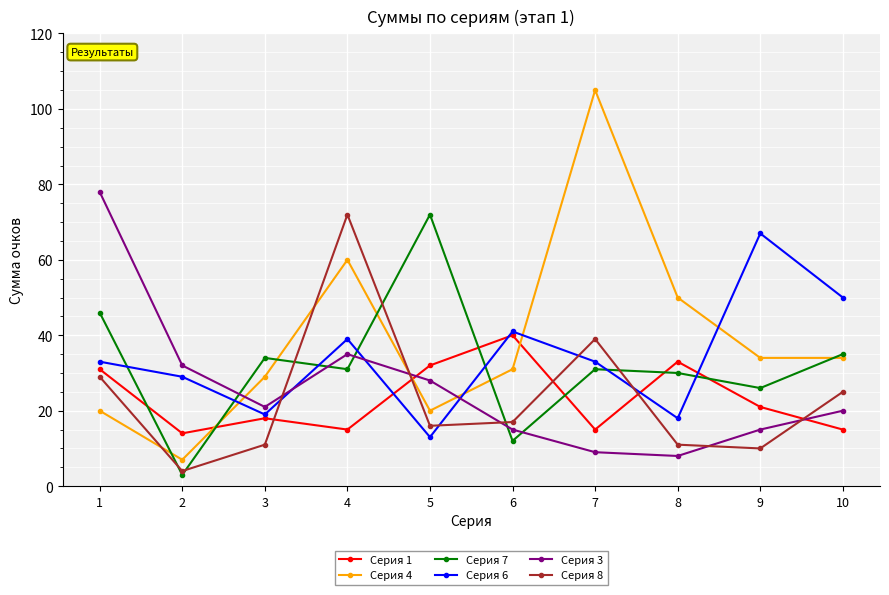

True or false: Серия 6 and Серия 4 intersect in this chart.

True